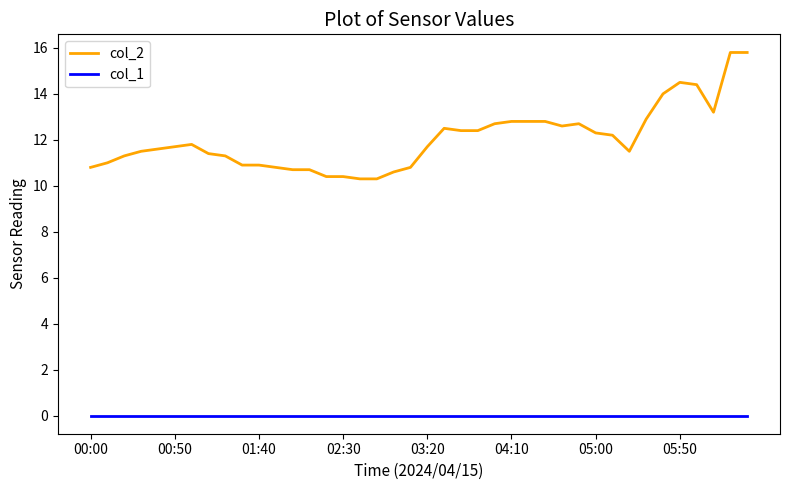

Reading right to left, list all the values displayed in this chart.

col_2: 15.8	15.8	13.2	14.4	14.5	14.0	12.9	11.5	12.2	12.3	12.7	12.6	12.8	12.8	12.8	12.7	12.4	12.4	12.5	11.7	10.8	10.6	10.3	10.3	10.4	10.4	10.7	10.7	10.8	10.9	10.9	11.3	11.4	11.8	11.7	11.6	11.5	11.3	11.0	10.8
col_1: 0.0	0.0	0.0	0.0	0.0	0.0	0.0	0.0	0.0	0.0	0.0	0.0	0.0	0.0	0.0	0.0	0.0	0.0	0.0	0.0	0.0	0.0	0.0	0.0	0.0	0.0	0.0	0.0	0.0	0.0	0.0	0.0	0.0	0.0	0.0	0.0	0.0	0.0	0.0	0.0